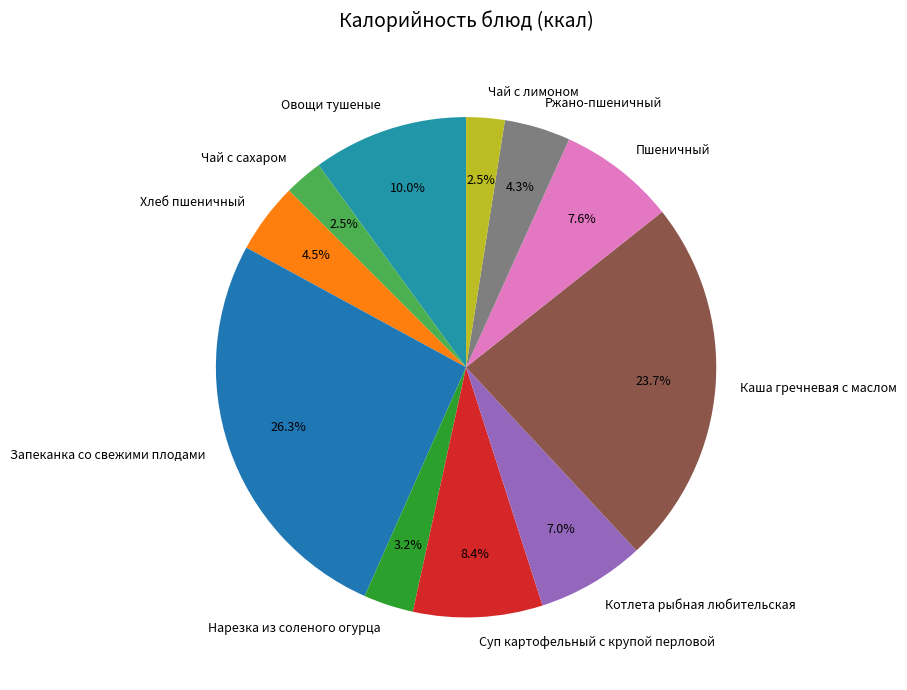

Between Пшеничный and Ржано-пшеничный, which is larger?

Пшеничный